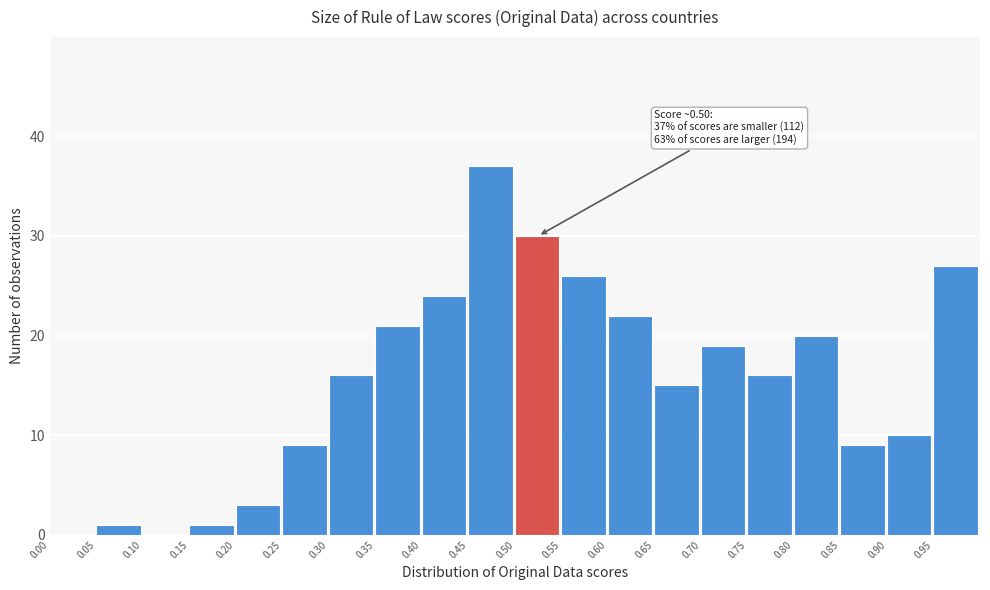

Which range on the x-axis has the tallest bar?

0.45 to 0.50